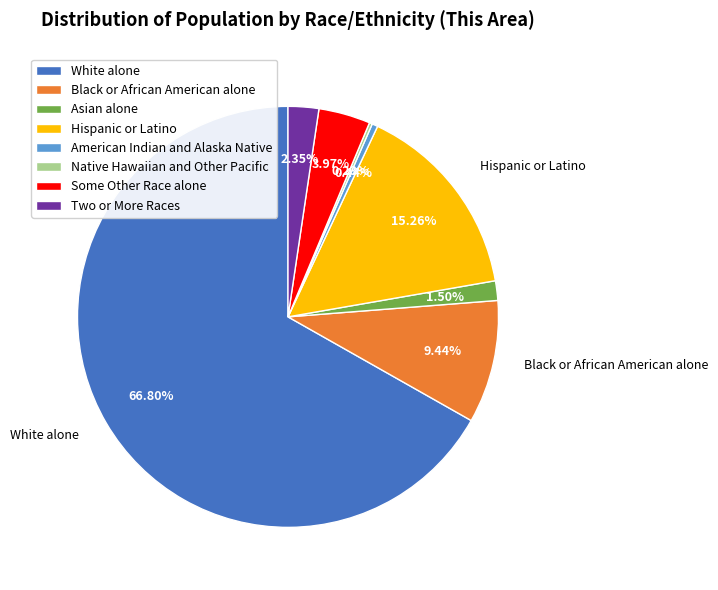

Which category has the biggest portion of the pie?

White alone